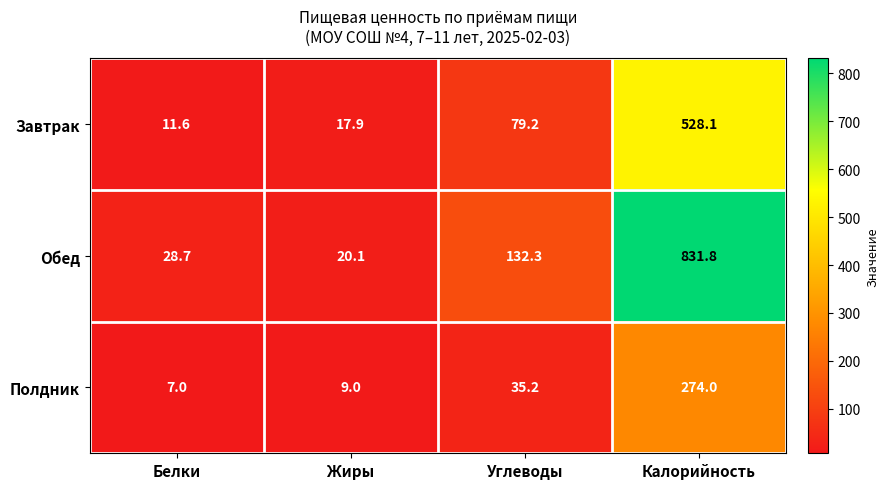

What is the average value of the Завтрак series?

159.2